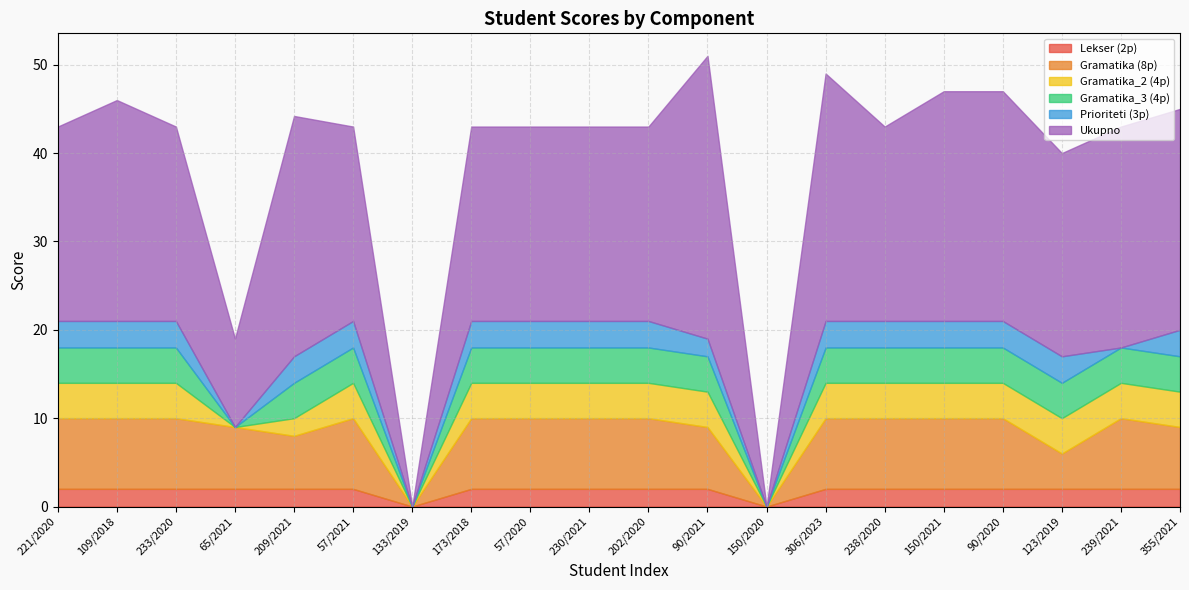

What position from the right is 233/2020?

18